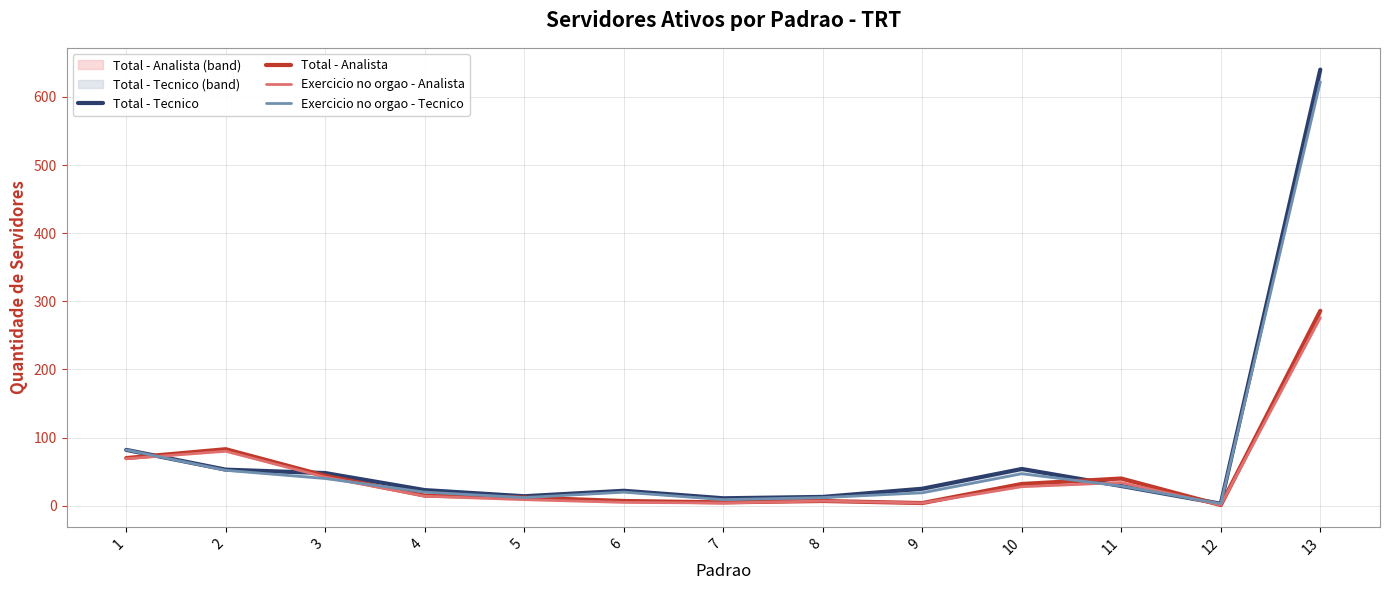

Between 12 and 5, which is larger?

5